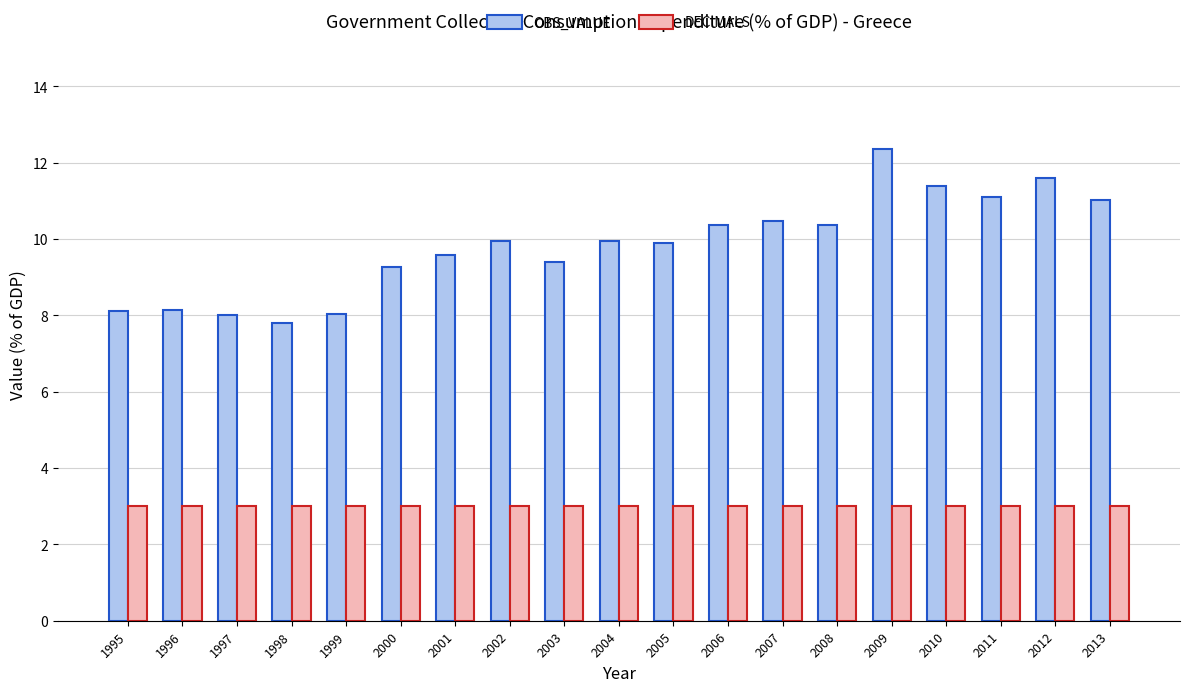

What is the spread (max minus min) of values at 2001?

6.6